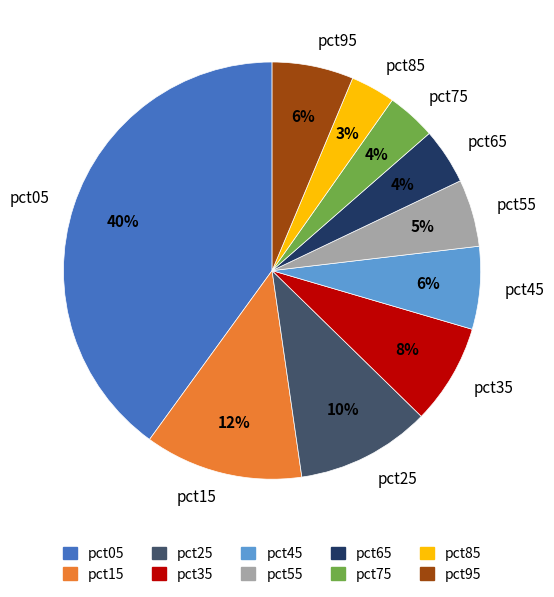

Is it true that pct05 is 46% of the pie?

False